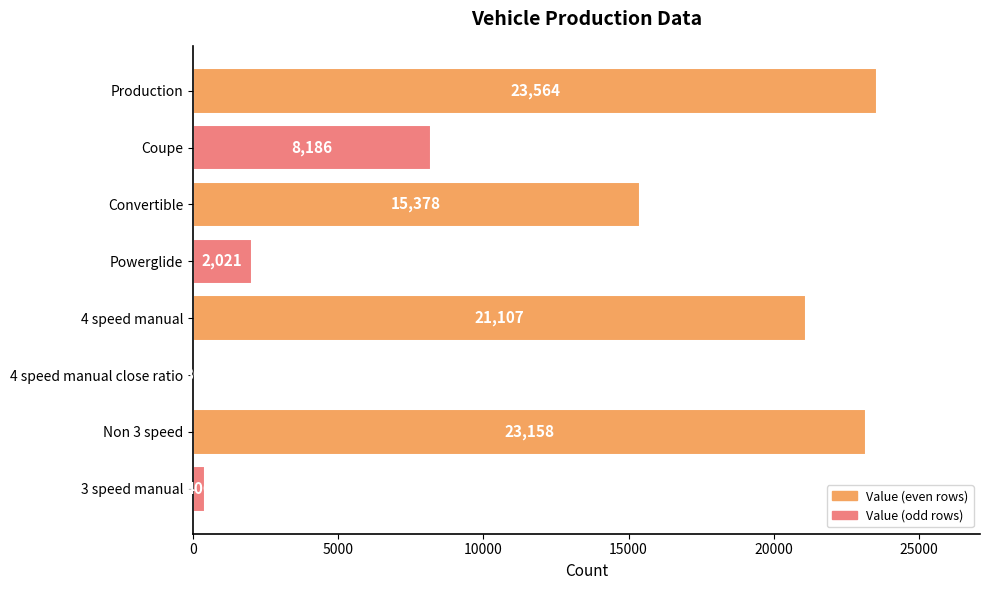

Which category has the highest value across all series?

Production